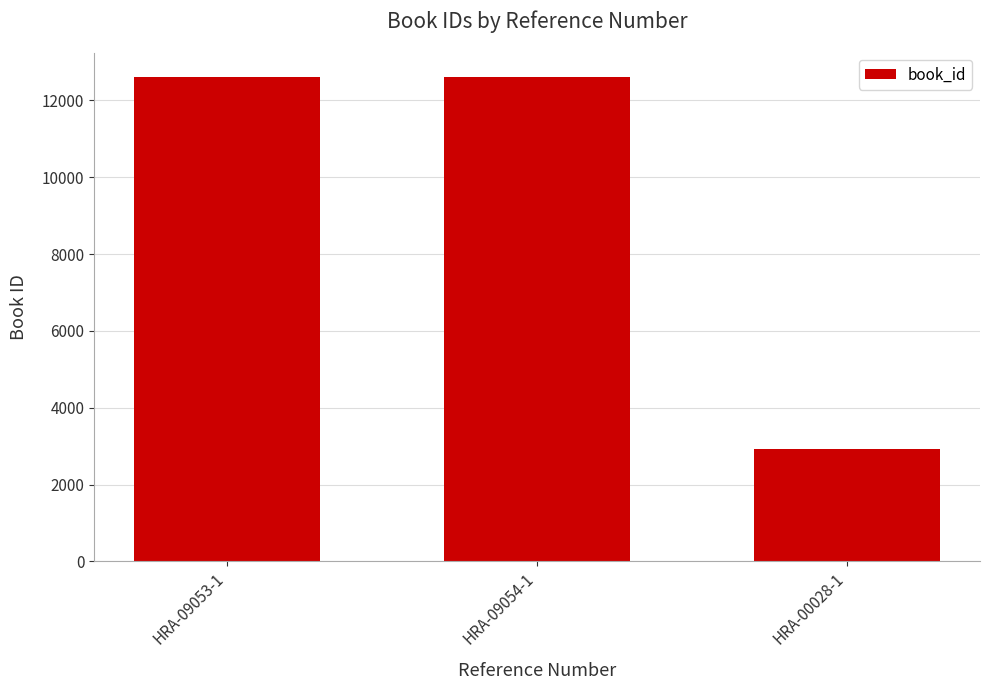

What value does the data have at HRA-09054-1, to the nearest 100?

12600